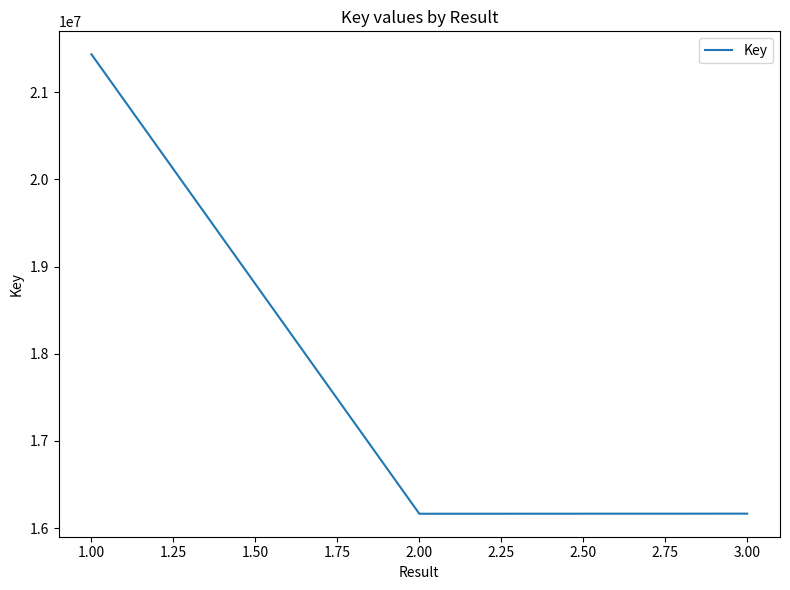

Read the value at 1.00, to the nearest 50.

21436250